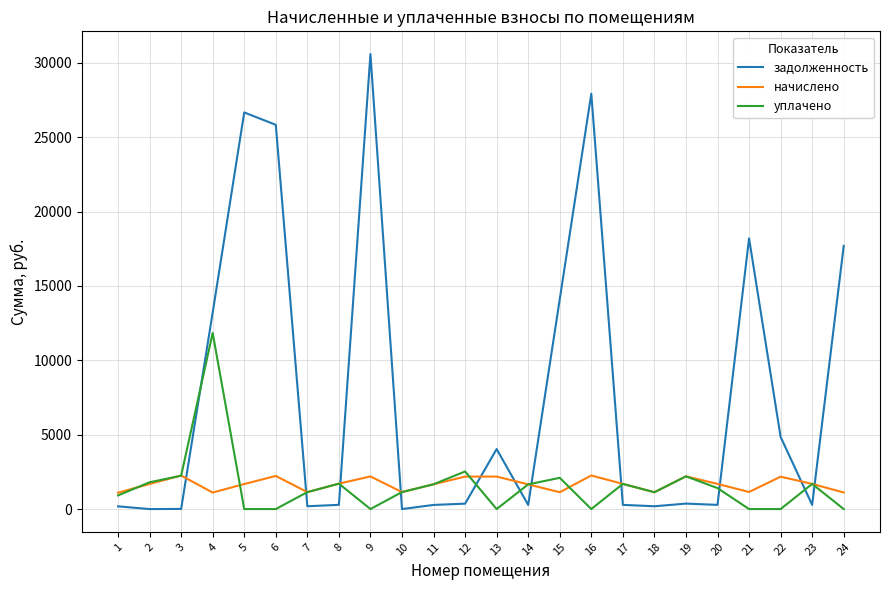

Is the value of задолженность at 19 greater than the value of начислено at 6?

No